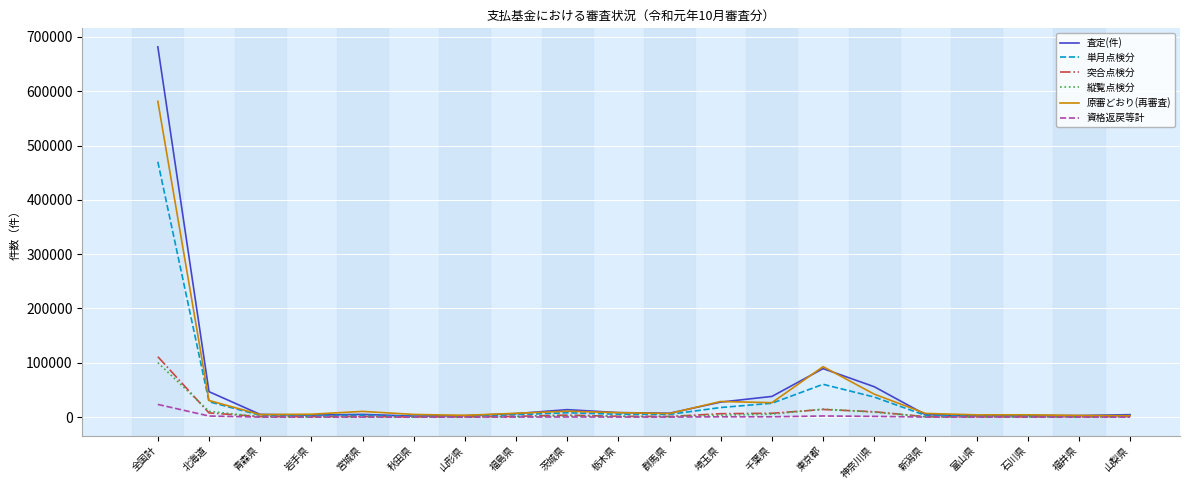

Which series ends up on top after the final intersection of 単月点検分 and 原審どおり(再審査)?

単月点検分